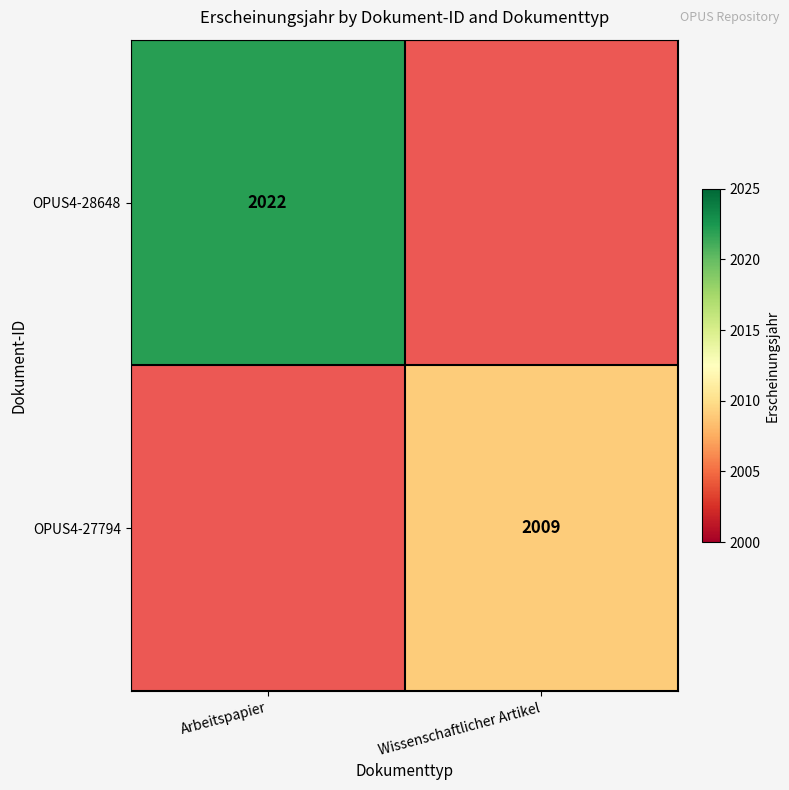

True or false: OPUS4-28648 has a value of 2746 at Arbeitspapier.

False